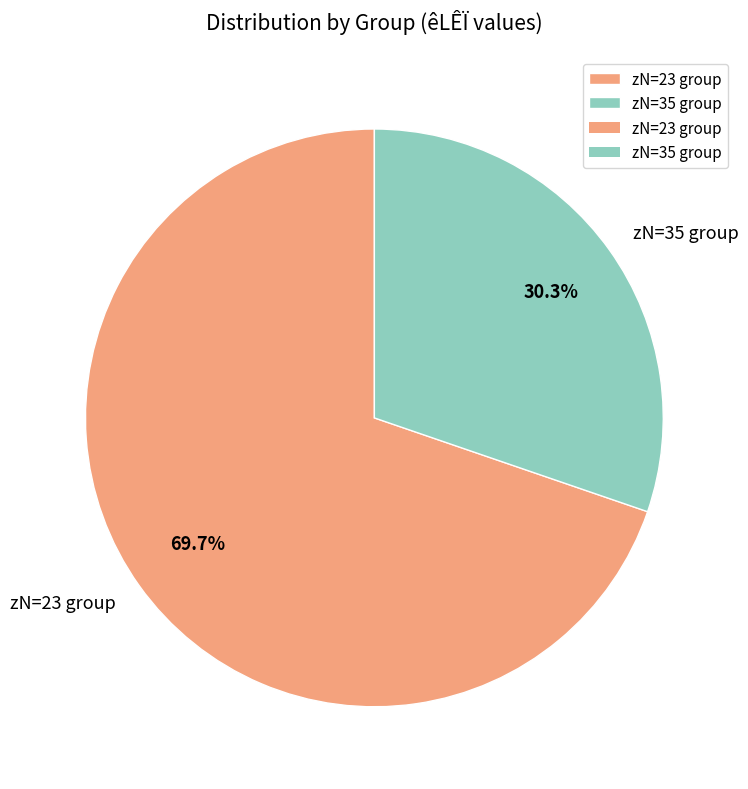

Which slice represents more than half of the pie?

zN=23 group